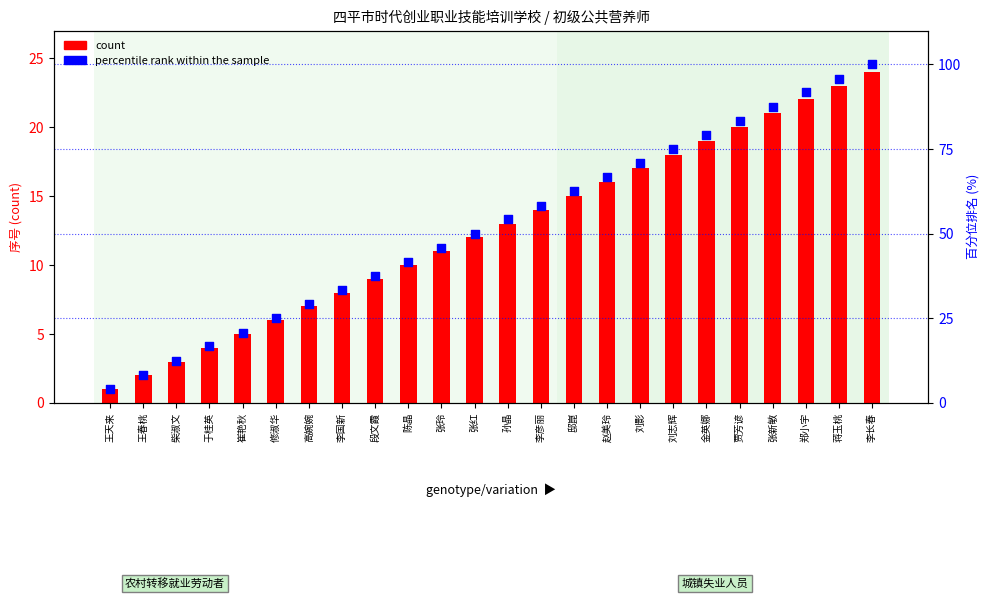

Which series reaches the minimum Y coordinate?

count